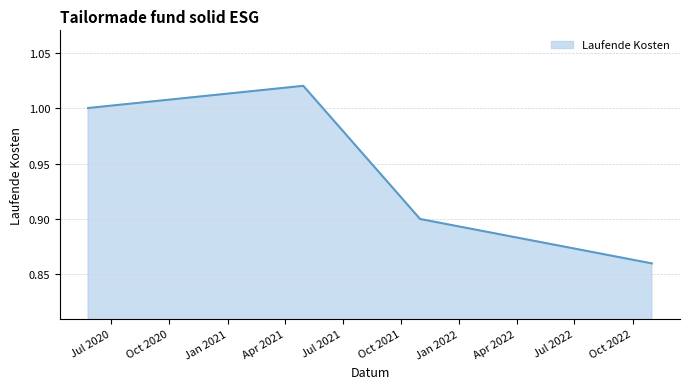

How many interior local peaks (higher than both neighbors) does the data have?

1